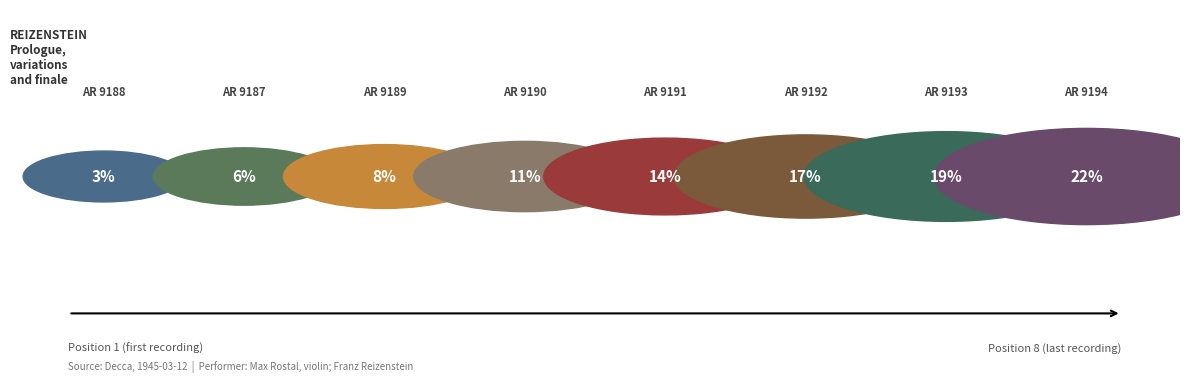

Which category has the smallest portion of the pie?

AR 9188